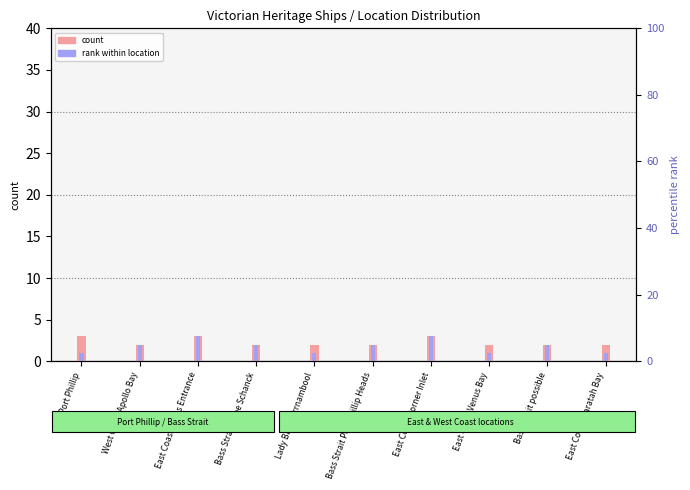

What is the average value of the rank within location series?

2